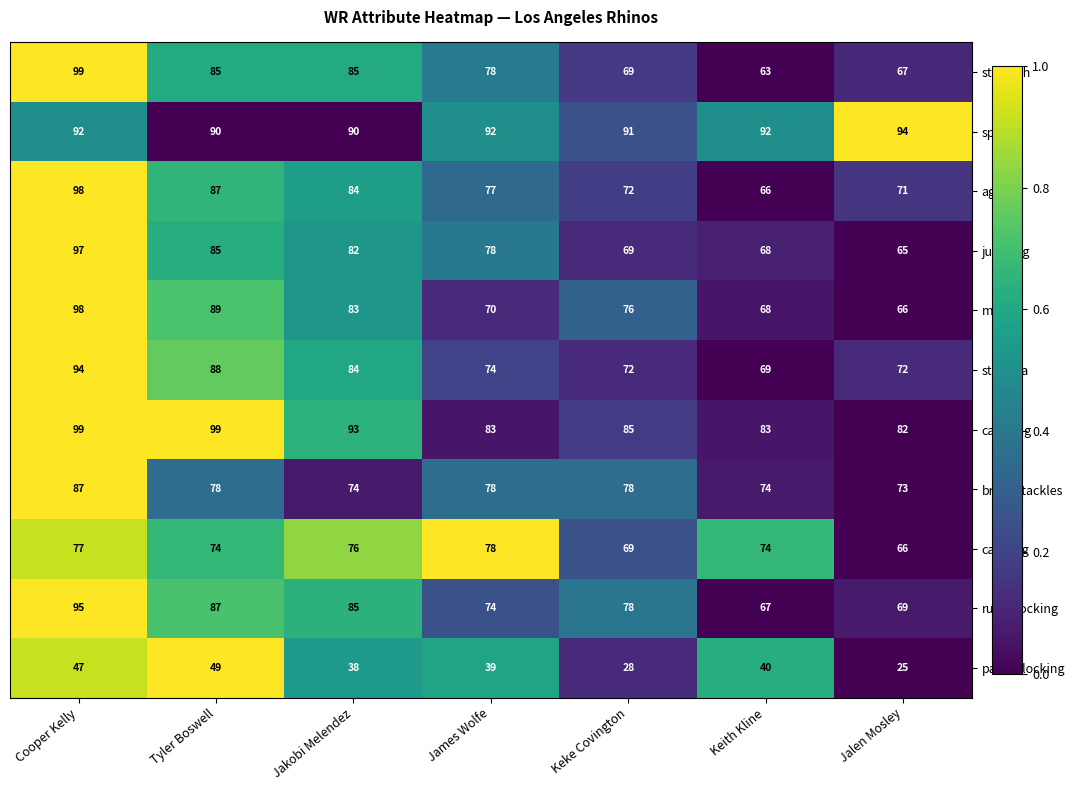

What is the average value of the agility series?

79